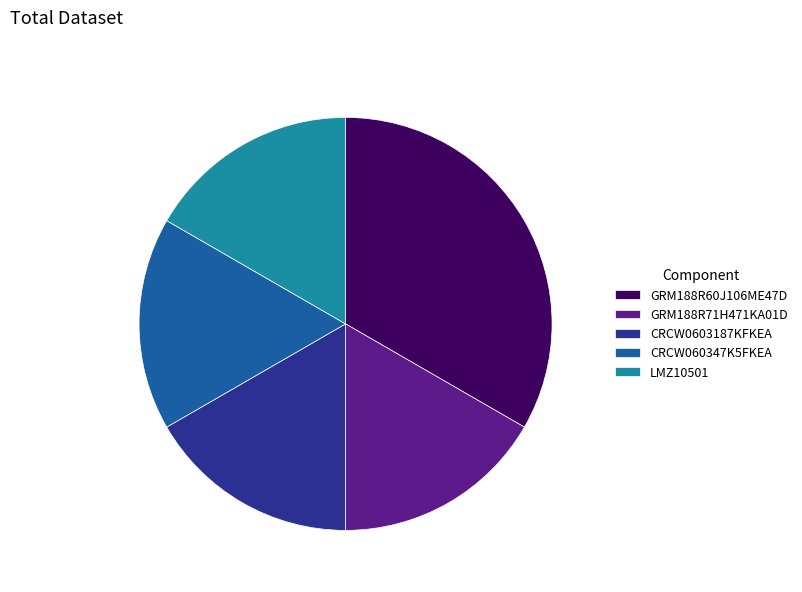

Is the sum of LMZ10501 and GRM188R71H471KA01D greater than half?

No